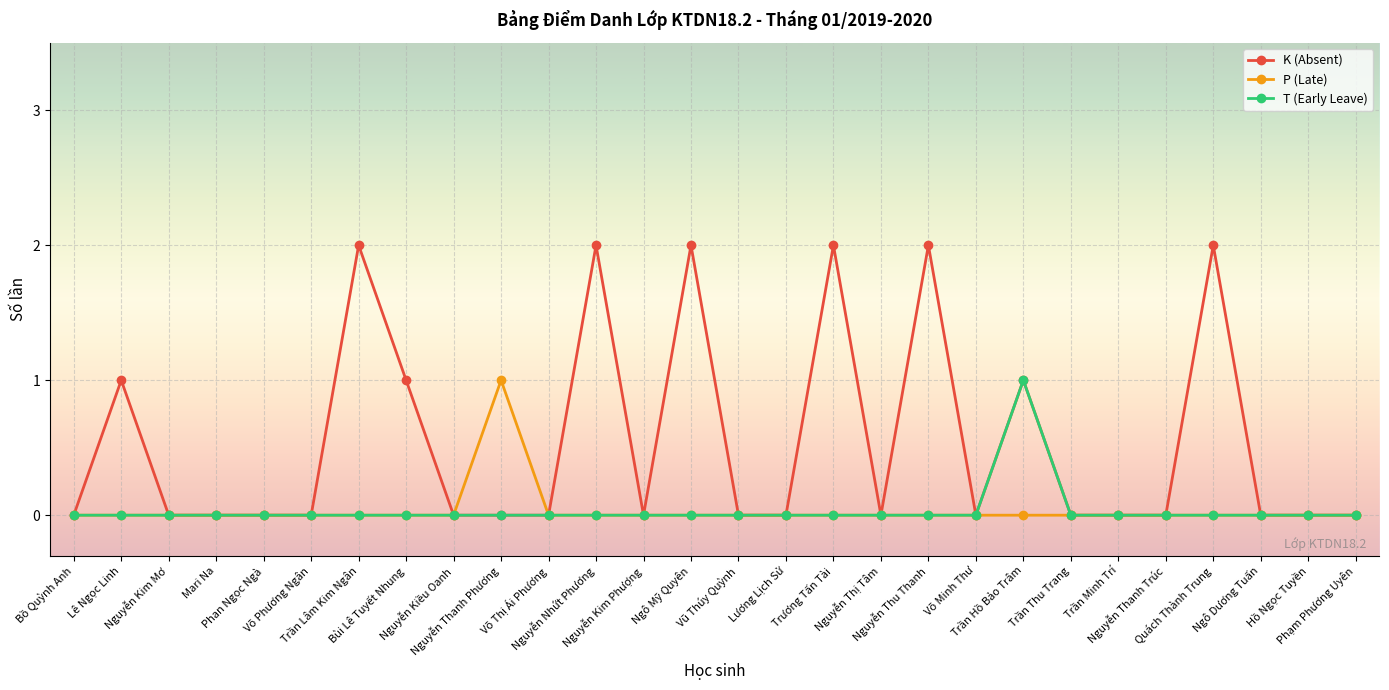

Reading right to left, transcribe all the data shown in this chart.

K (Absent): 0	0	0	2	0	0	0	1	0	2	0	2	0	0	2	0	2	0	0	0	1	2	0	0	0	0	1	0
P (Late): 0	0	0	0	0	0	0	0	0	0	0	0	0	0	0	0	0	0	1	0	0	0	0	0	0	0	0	0
T (Early Leave): 0	0	0	0	0	0	0	1	0	0	0	0	0	0	0	0	0	0	0	0	0	0	0	0	0	0	0	0